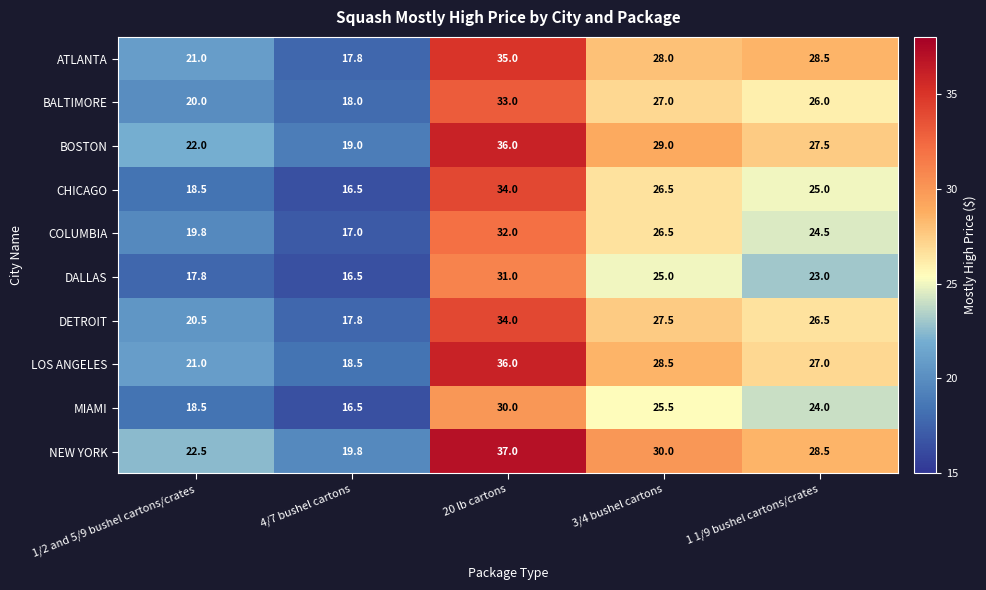

What is the sum of the CHICAGO values at 4/7 bushel cartons and 1/2 and 5/9 bushel cartons/crates?

35.0